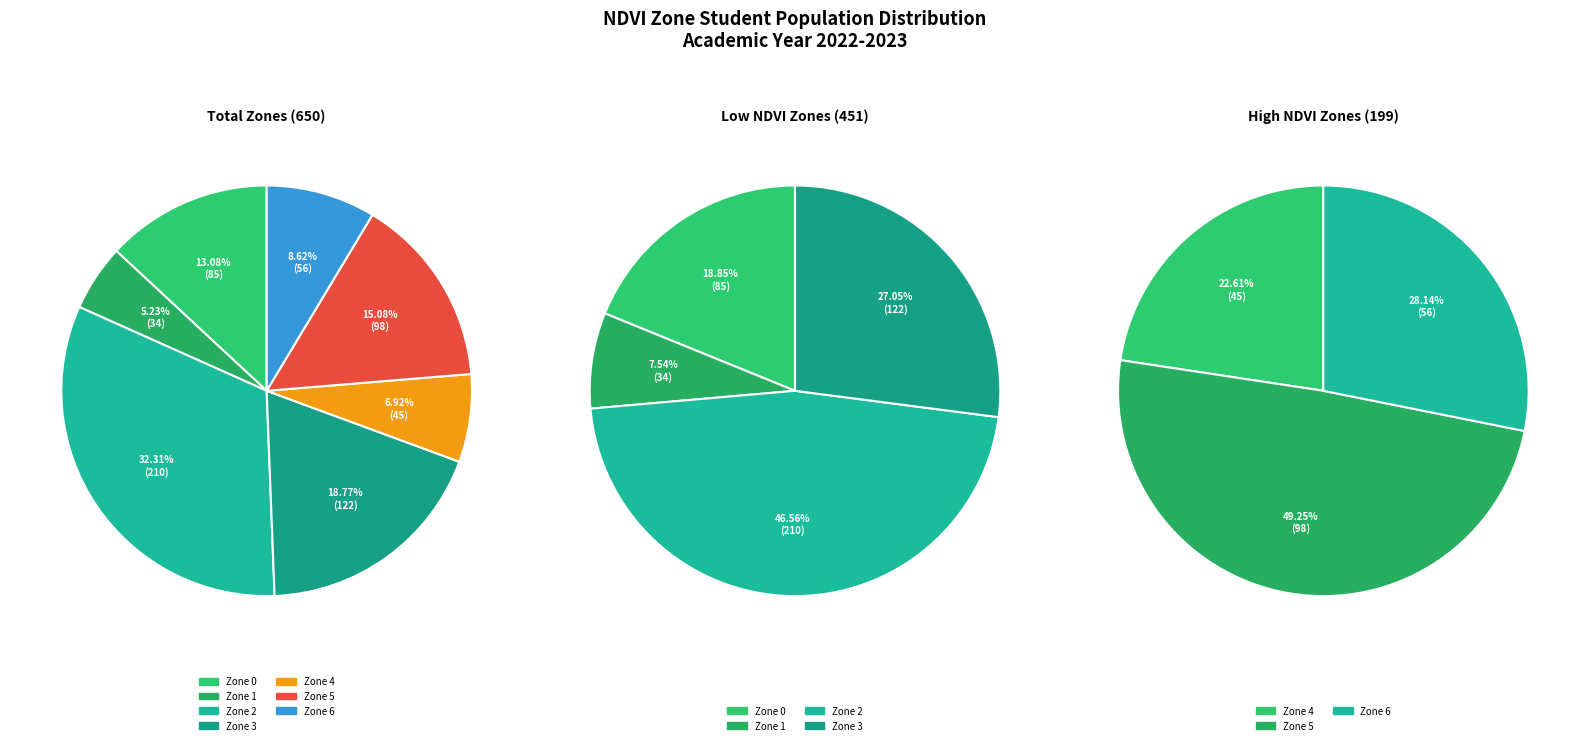

To the nearest percent, what percentage of the pie is Zone 1?

5%